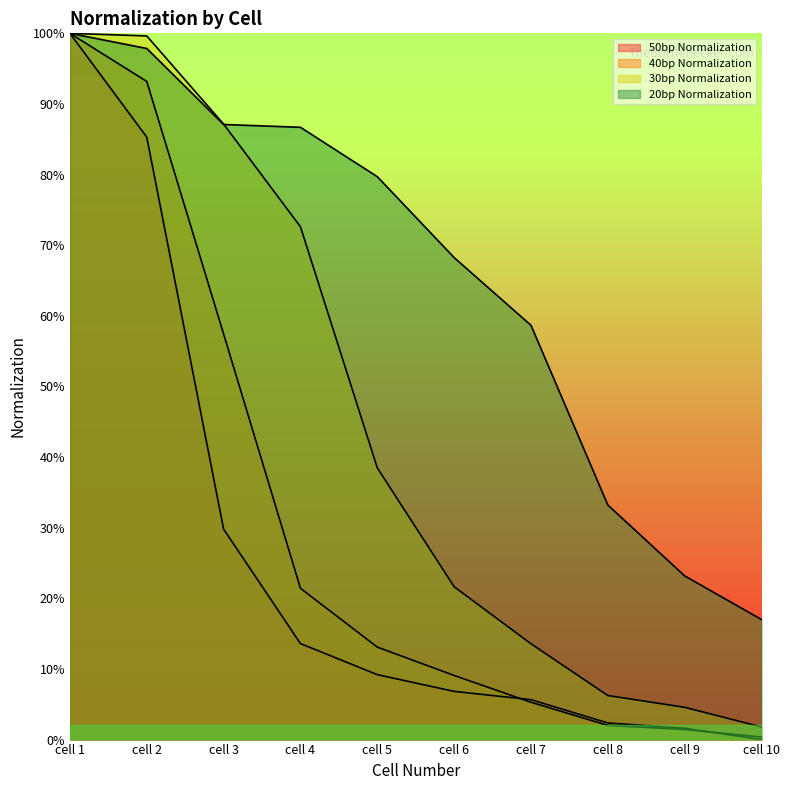

What is the approximate value of 40bp Normalization at cell 2?

0.9